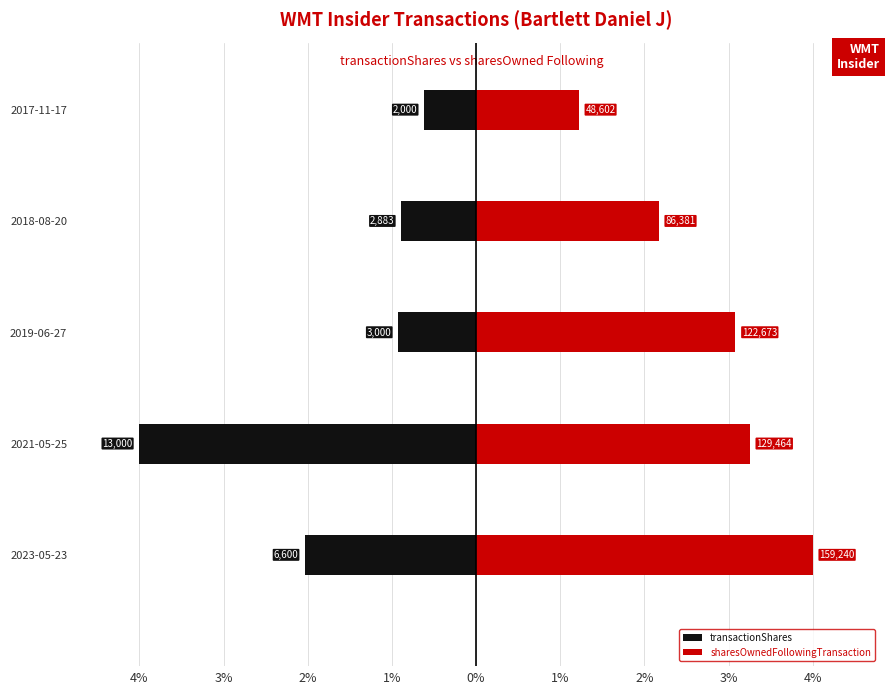

Reading left to right, transcribe all the data shown in this chart.

transactionShares: -2.0	-4.0	-0.9	-0.9	-0.6
sharesOwnedFollowingTransaction: 4.0	3.3	3.1	2.2	1.2